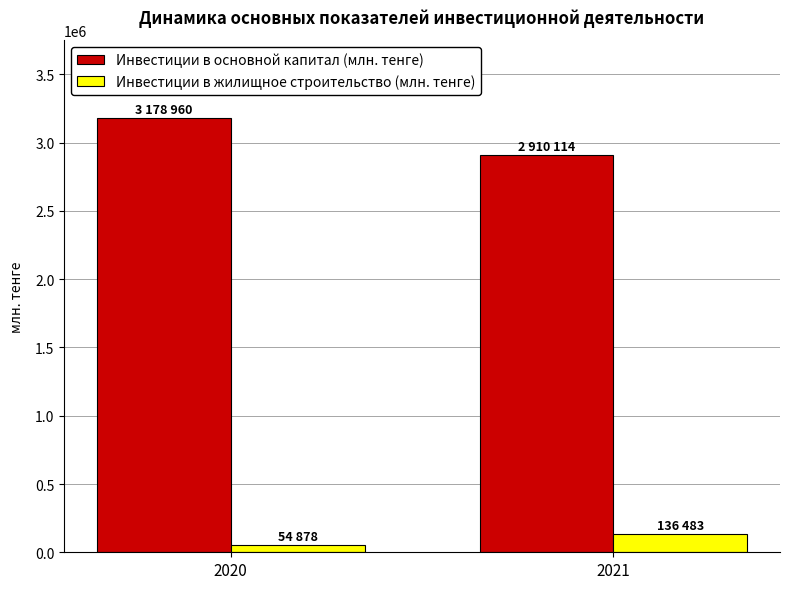

The value of Инвестиции в основной капитал (млн. тенге) at 2020 is 1306075. True or false?

False